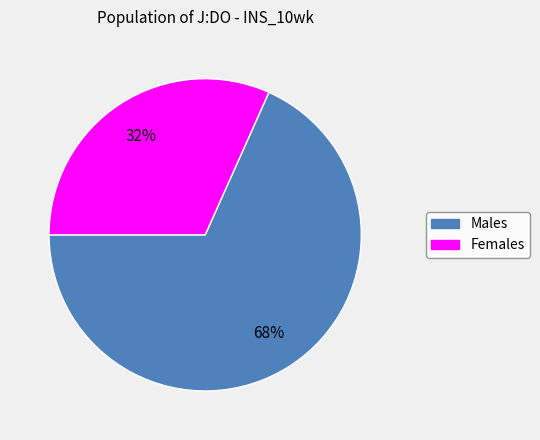

How many segments does this pie chart have?

2